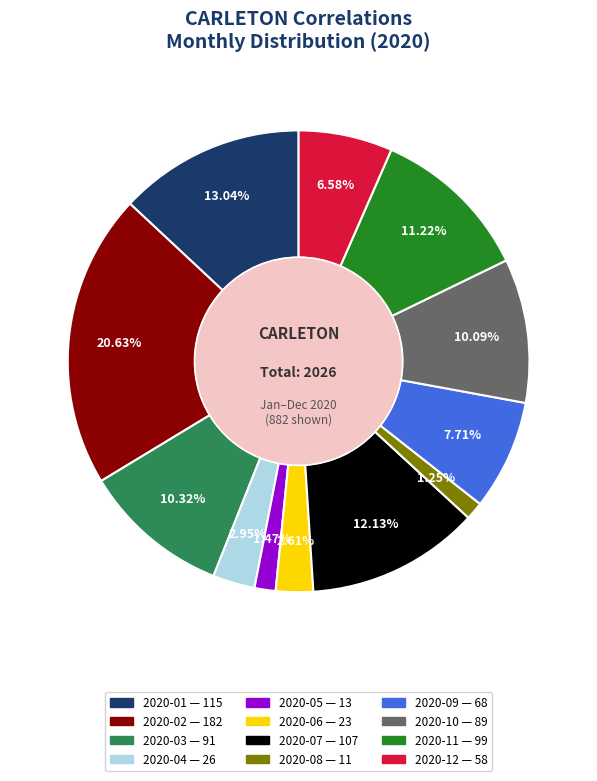

Count the number of slices in the pie.

12